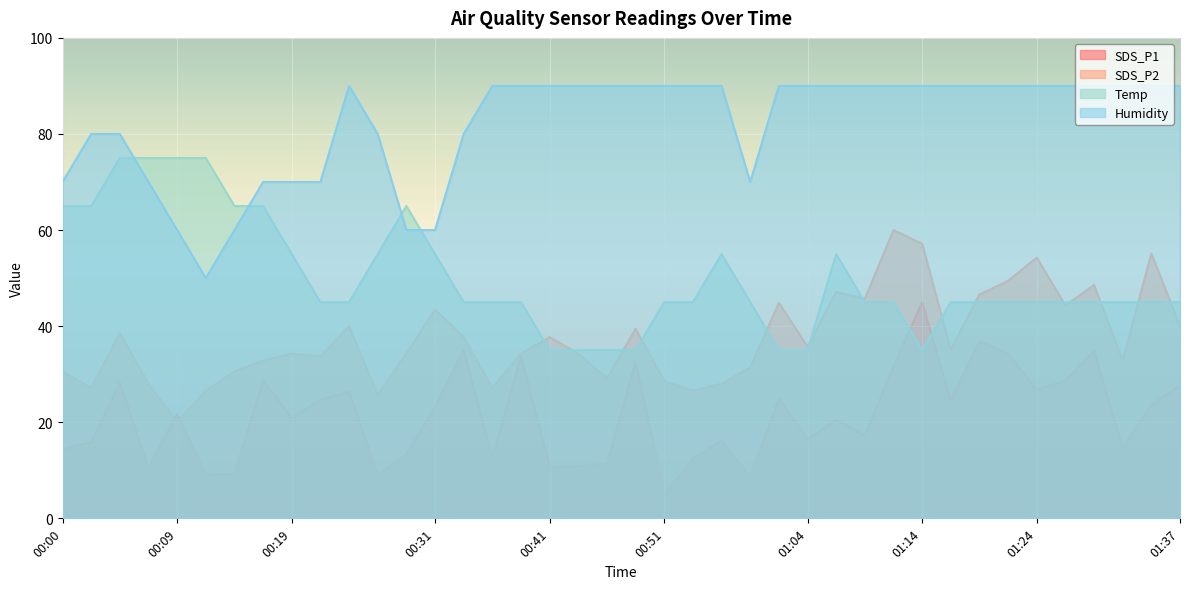

What is the lowest value of the SDS_P2 series?

20.0